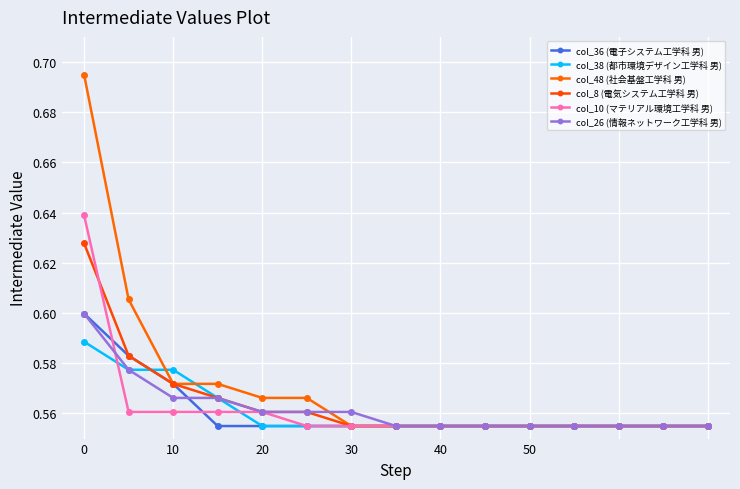

What is the difference between the second highest and second lowest values in the col_48 (社会基盤工学科 男) series?

0.1